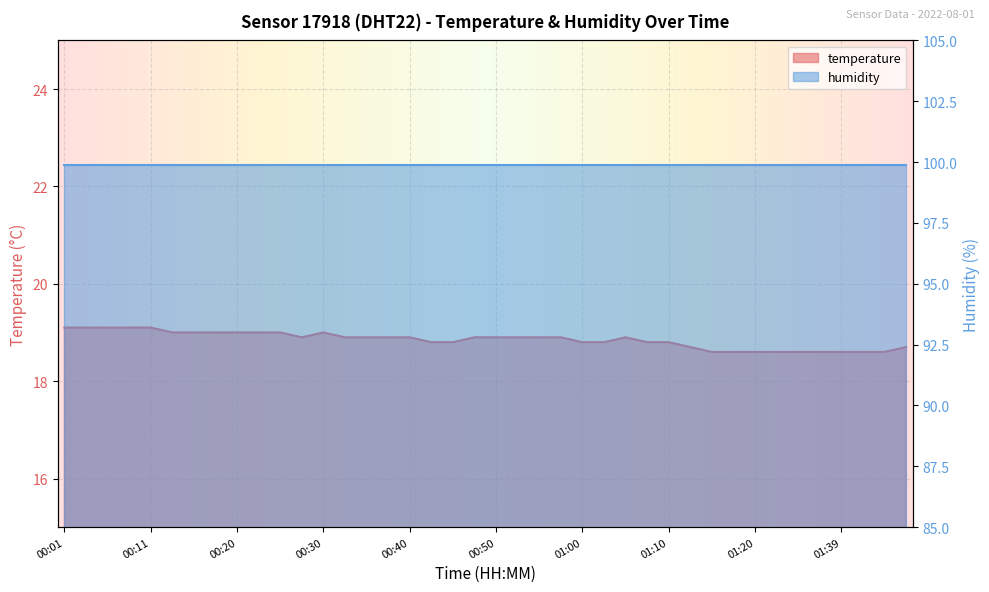

At which category does the data reach its first local valley?

00:28